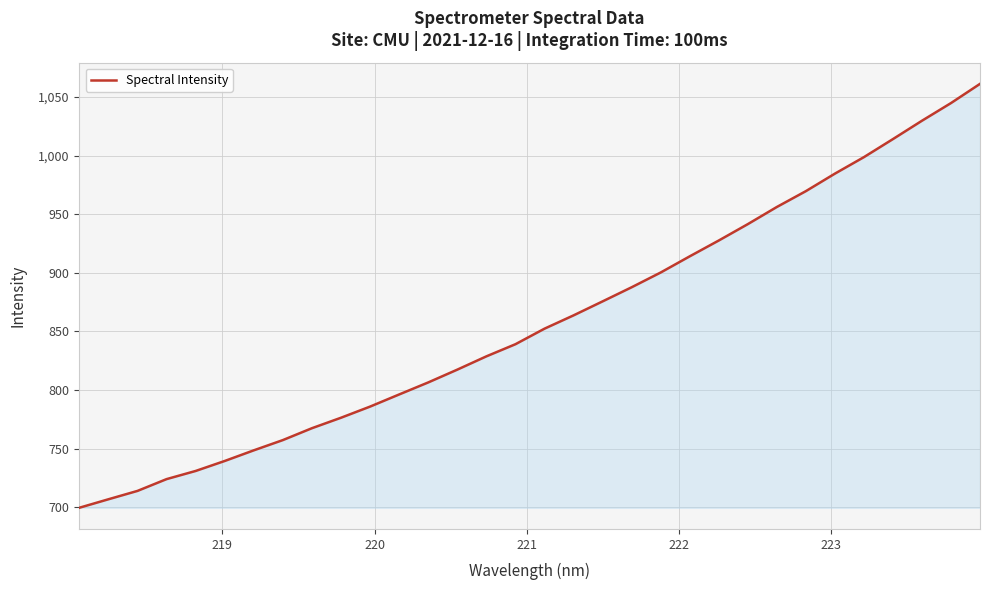

What is the difference between the maximum and minimum values?

361.6